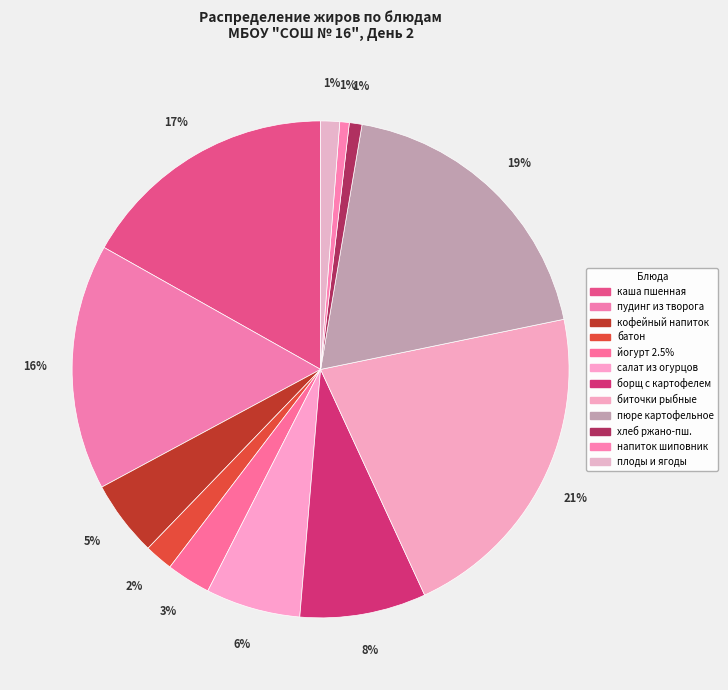

How many segments does this pie chart have?

12